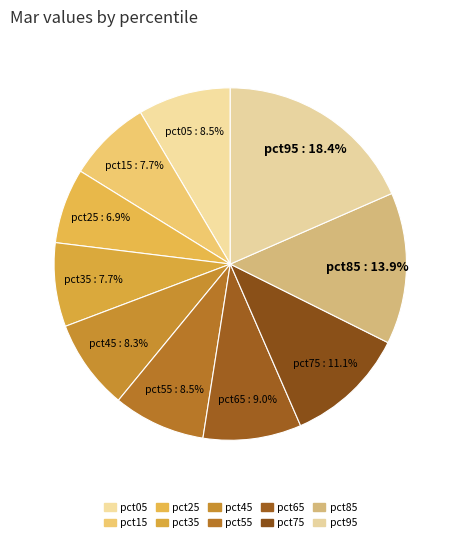

To the nearest percent, what percentage of the pie is pct65?

9%